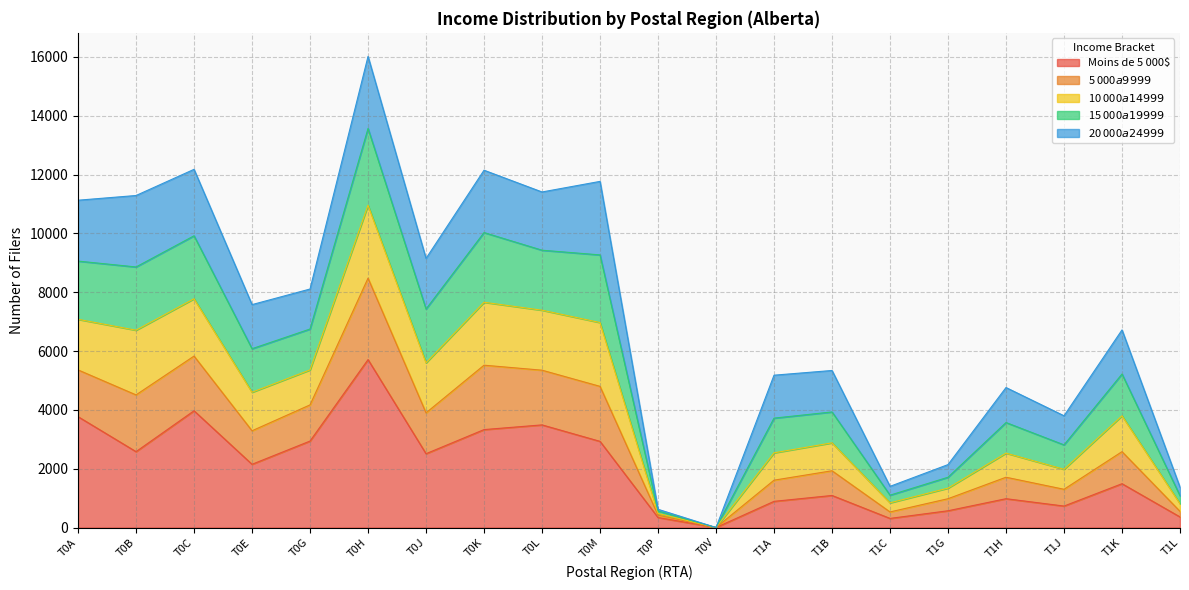

The value of Moins de 5 000$ at T0H is 5710. True or false?

True